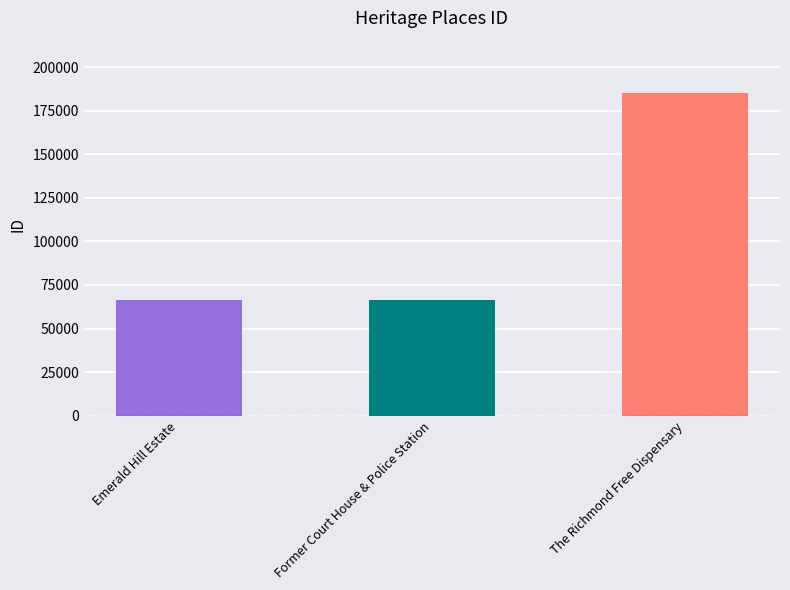

How many bars are there in total?

3